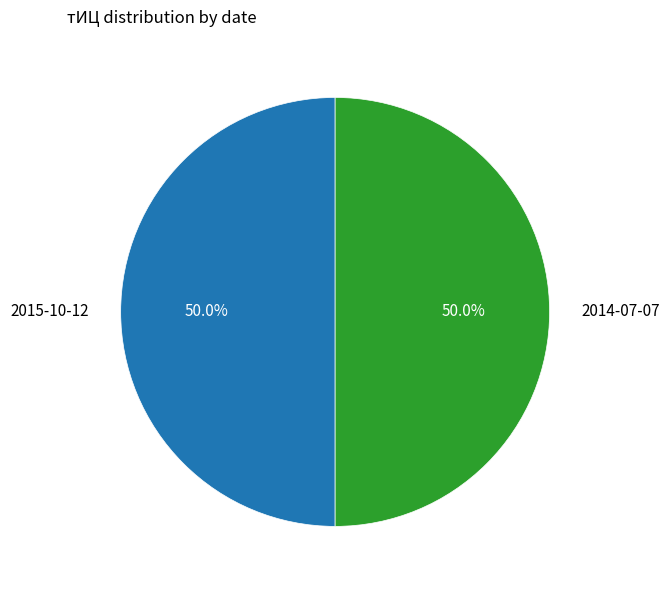

What portion of the pie excludes 2014-07-07?

50.0%